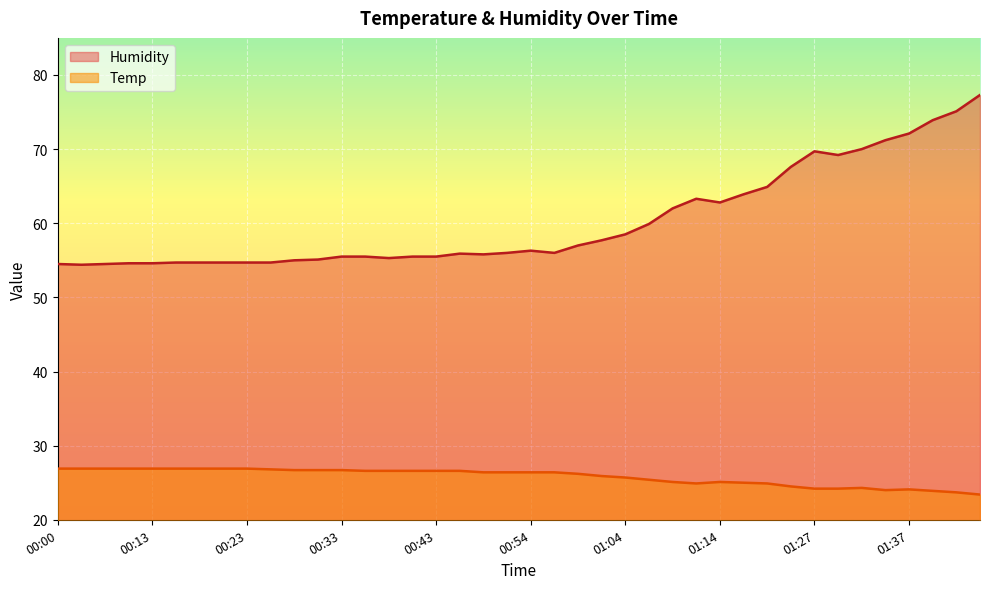

At how many categories does at least one series exceed 53?

40